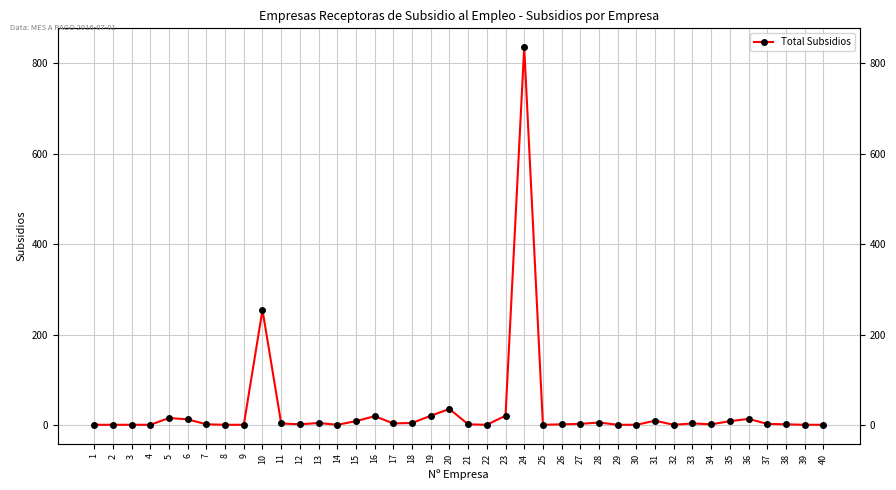

Which label corresponds to the smallest value in the chart?

1